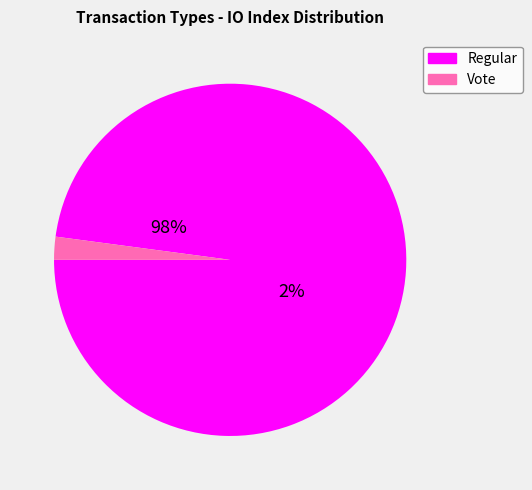

Which category accounts for the majority?

Regular